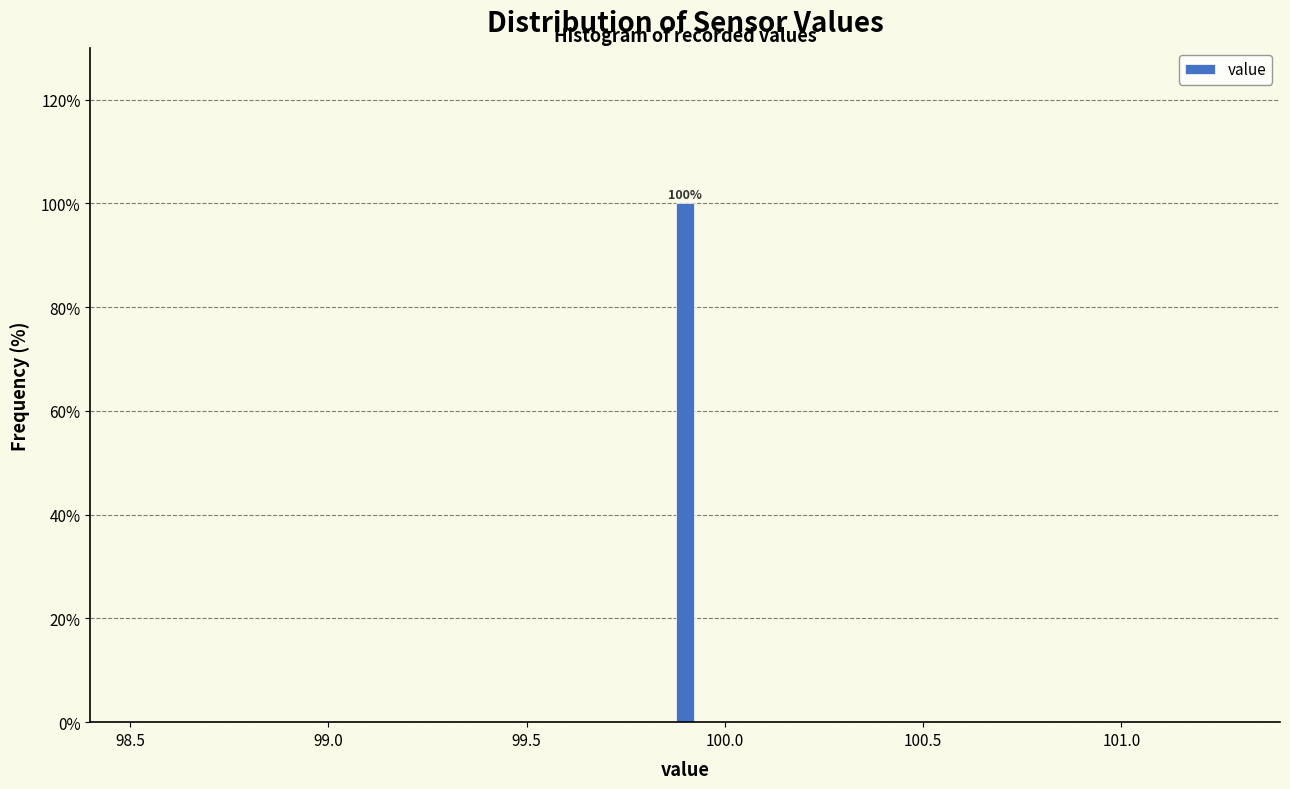

Around what value on the x-axis is the tallest bar? Give the approximate position of its centre, as read against the axis.

99.90